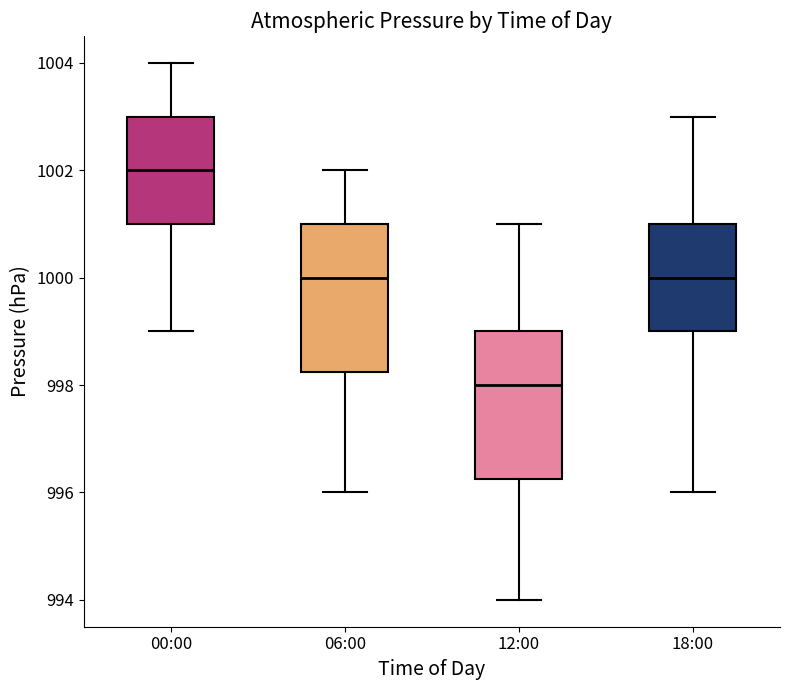

Where does the median line of the box for 18:00 sit on the y-axis? The values are not printed on the chart, so give them approximately, as read against the axis.

1000.0